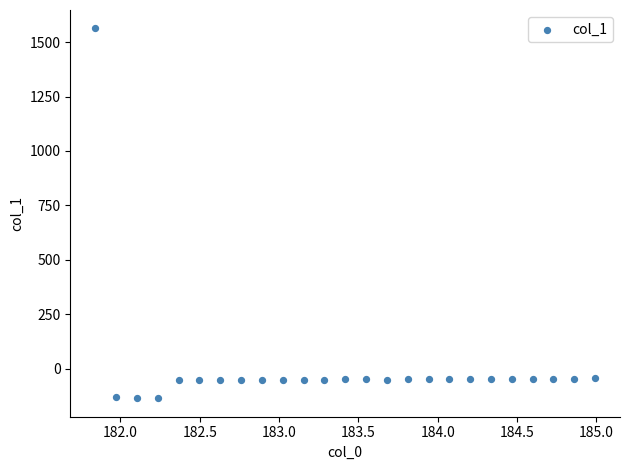

What is the range of X values (max minus min)?

3.1